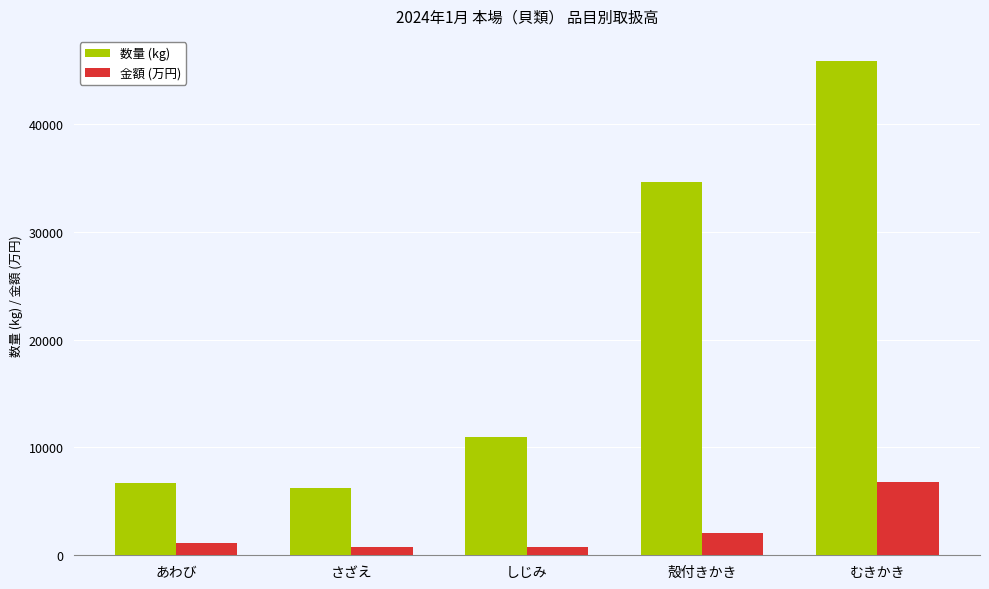

What is the average value of the 金額 (万円) series?

2316.2